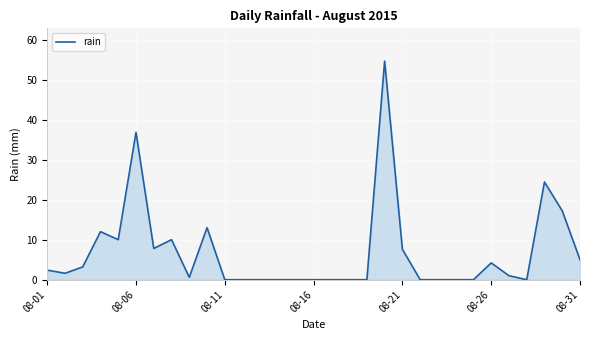

What is the greatest value displayed?

54.6